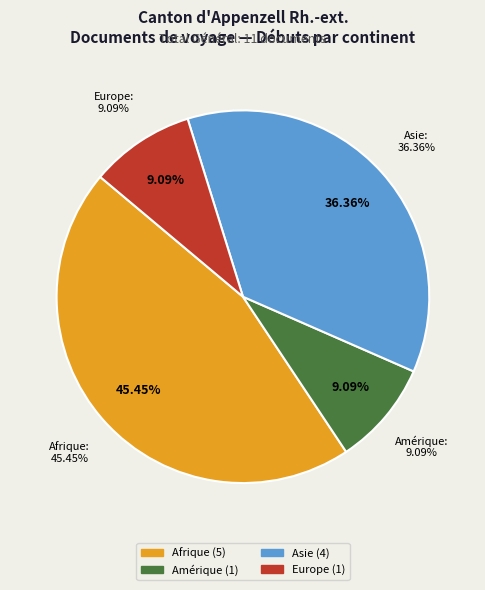

Is there any slice that represents more than half of the pie?

No